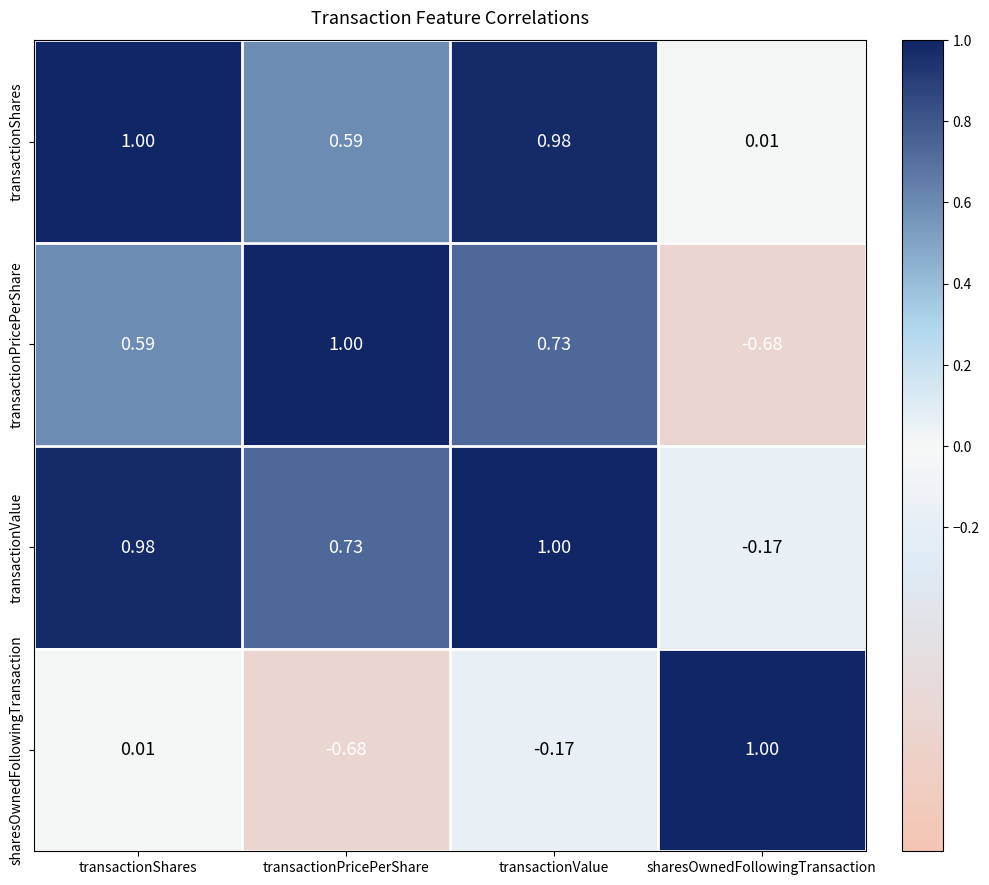

At which label is sharesOwnedFollowingTransaction closest to 0?

transactionShares